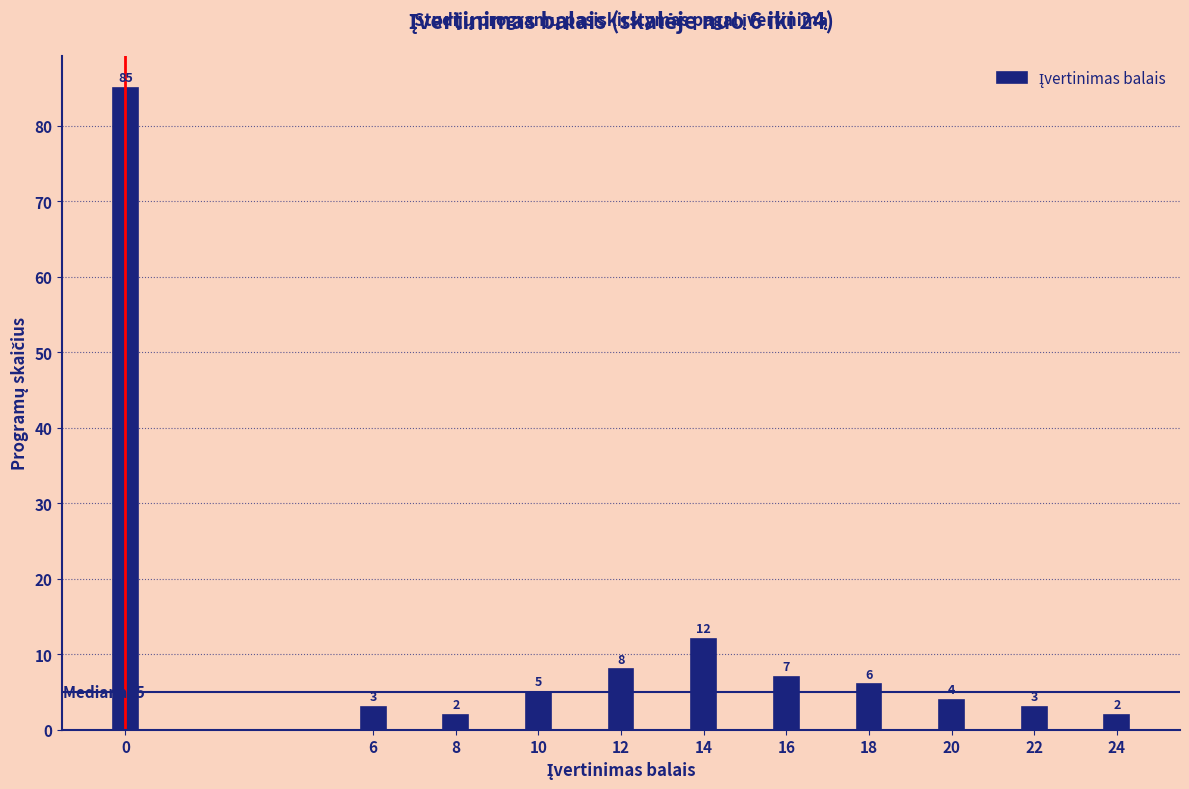

Reading left to right, transcribe all the data shown in this chart.

85	3	2	5	8	12	7	6	4	3	2